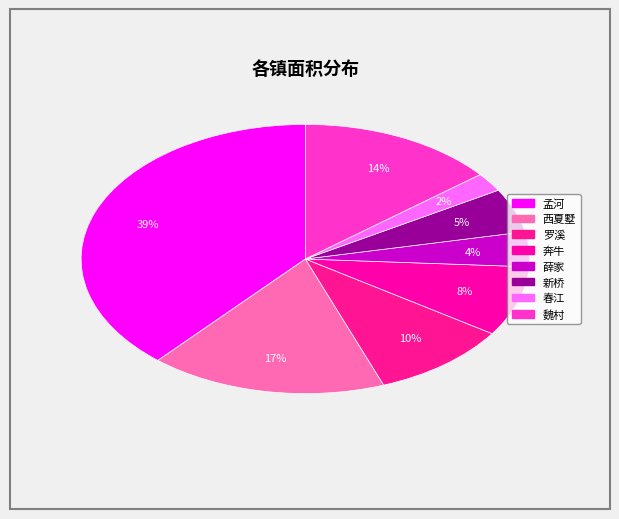

How many segments does this pie chart have?

8